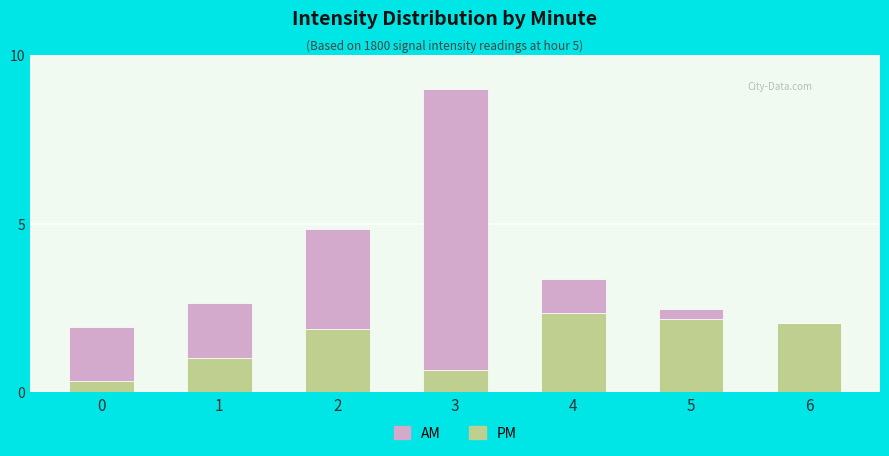

The value of PM at 6 is 3.2. True or false?

False